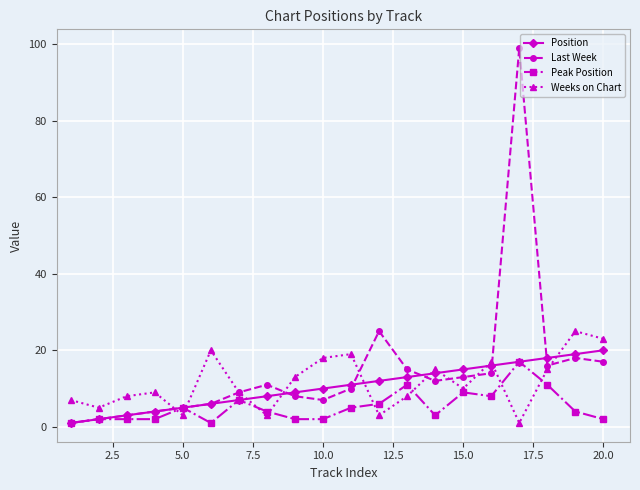

True or false: Peak Position has more than 2 interior local peaks.

True